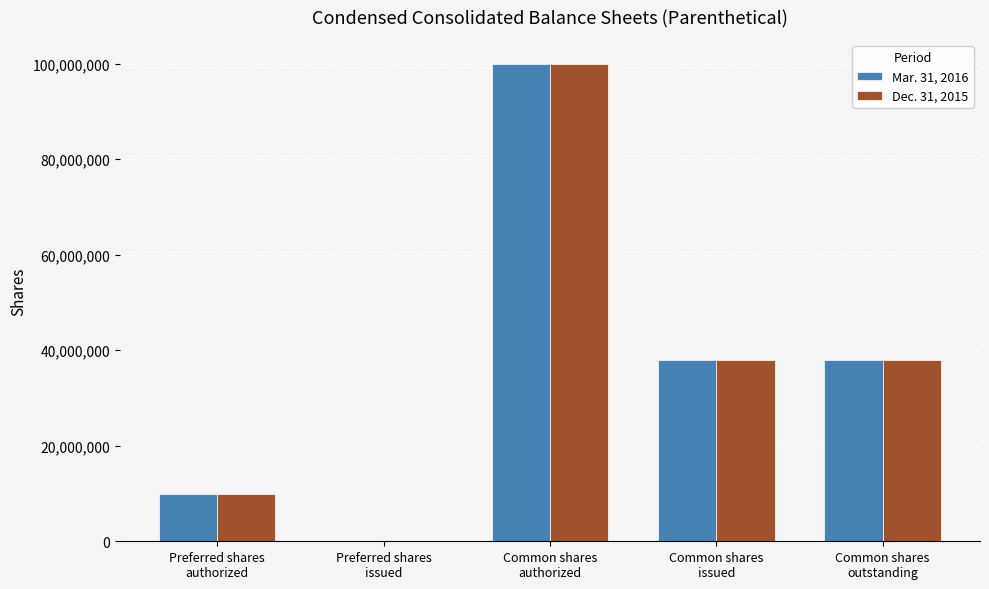

What is the highest value of the Mar. 31, 2016 series?

100000000